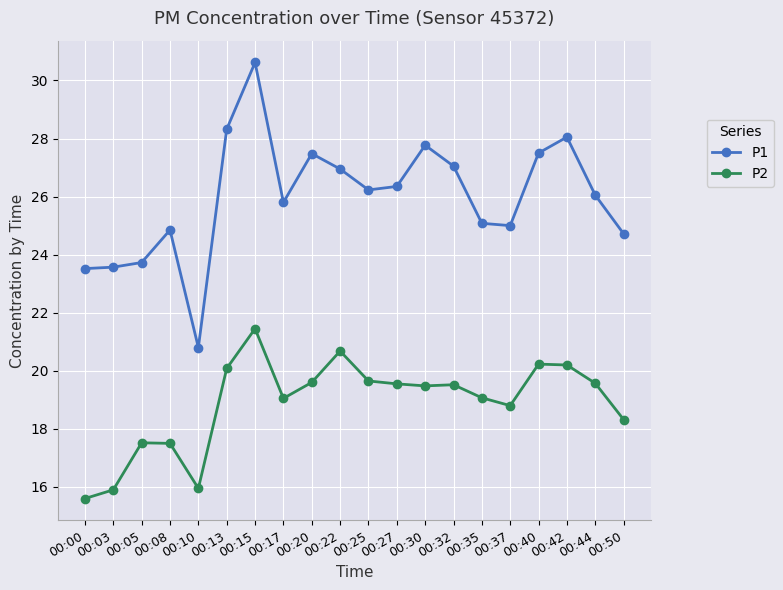

The value of P2 at 00:50 is 18.3. True or false?

True